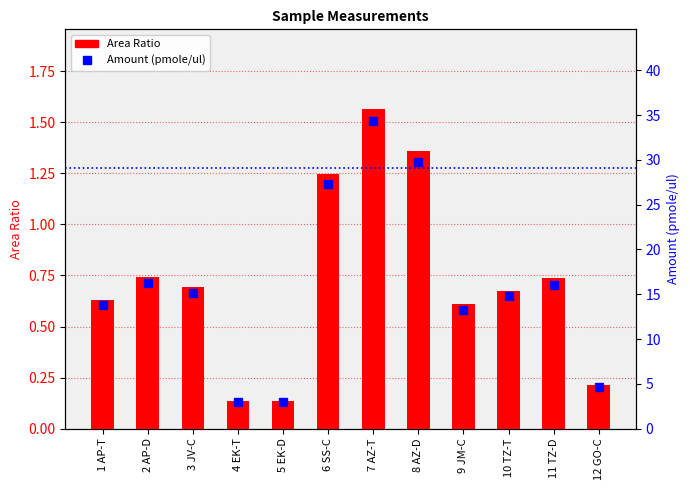

What is the minimum value shown in the chart?

0.1